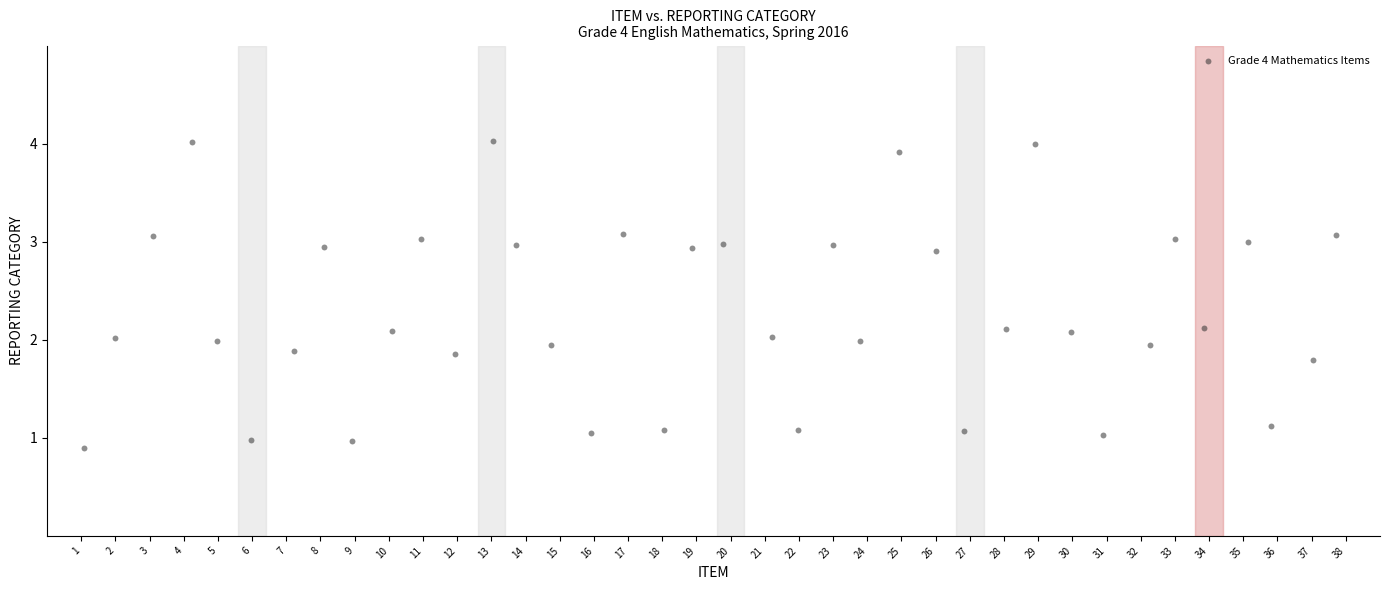

What is the range of X values (max minus min)?

36.6